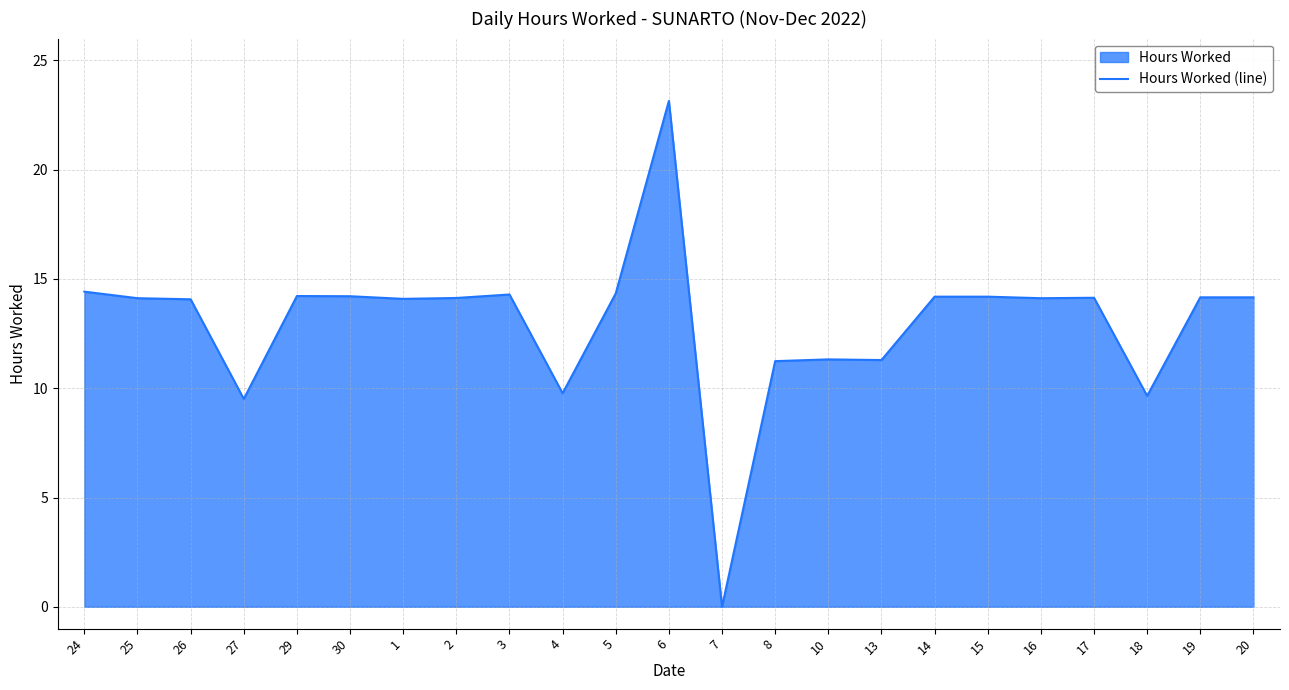

True or false: there are more than 0 points higher than both neighbors.

True